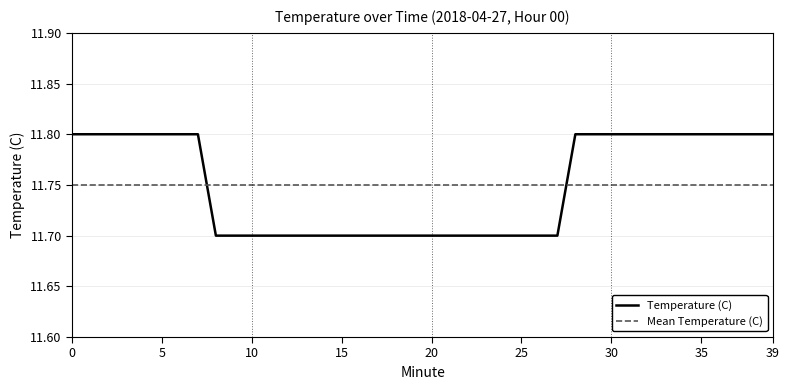

Rank the series by their maximum value, from lowest to highest.

Mean Temperature (C), Temperature (C)